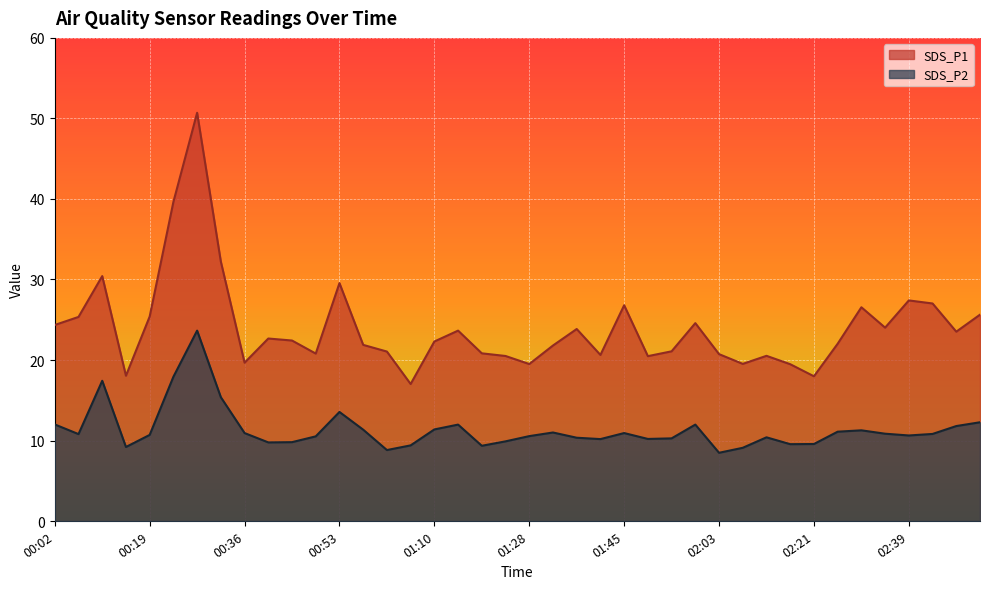

How many lines are shown in the chart?

2